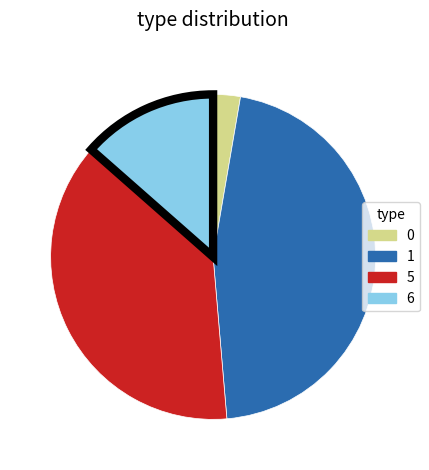

How many slices are in this pie chart?

4